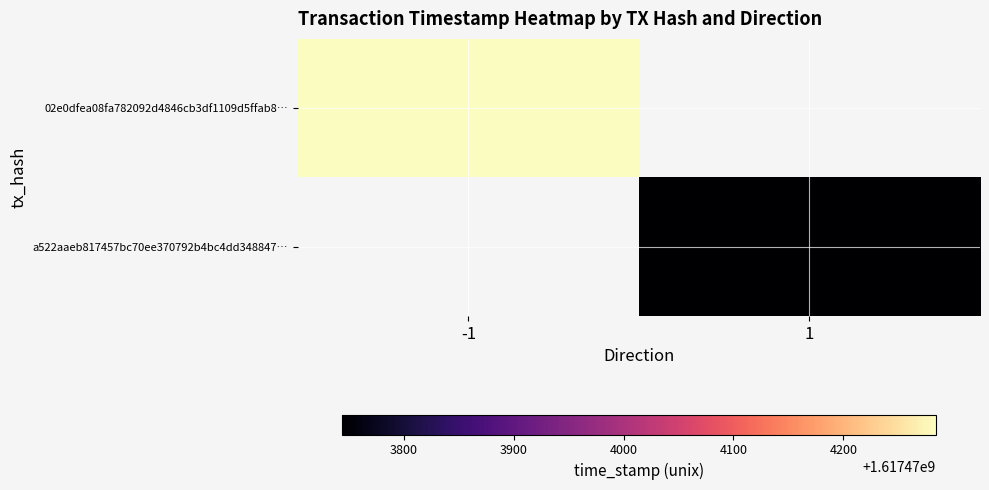

What is the difference between the highest and lowest values at time_stamp?

540